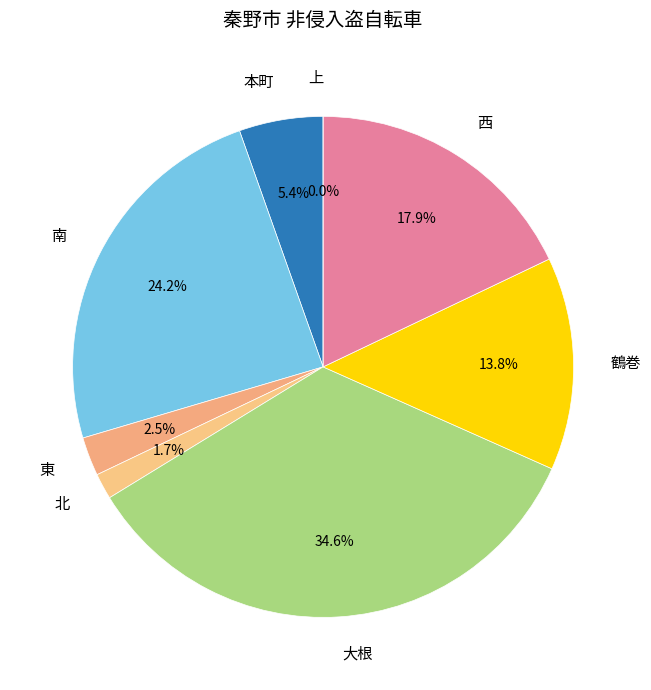

How many segments does this pie chart have?

8